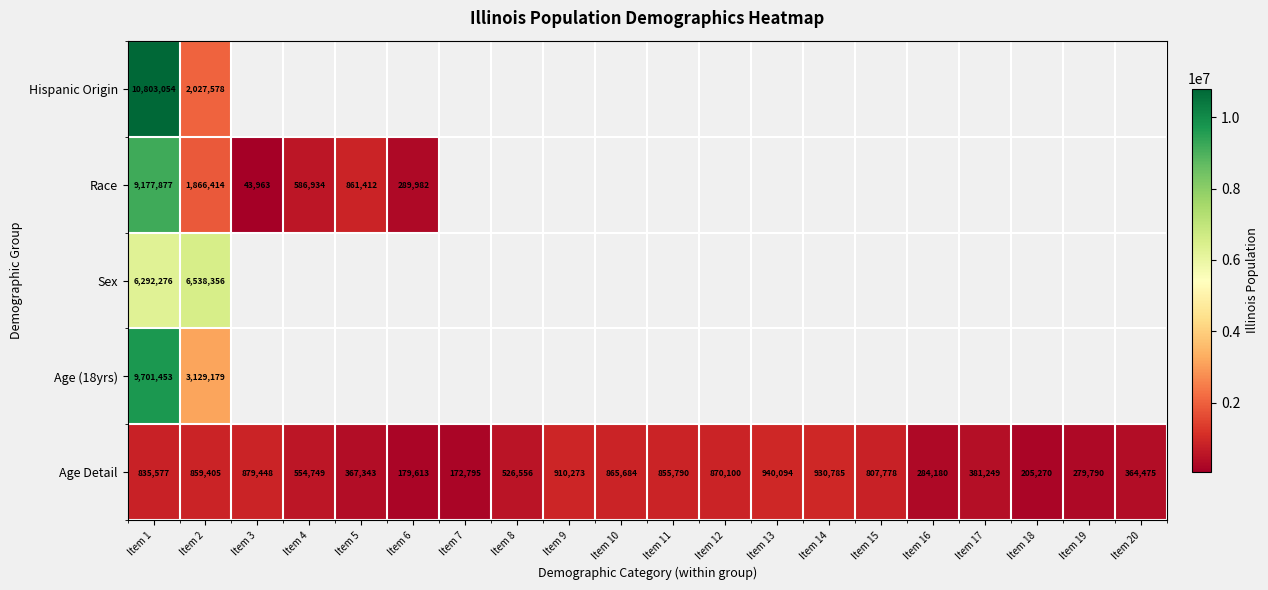

At how many categories does at least one series exceed 10012068?

1